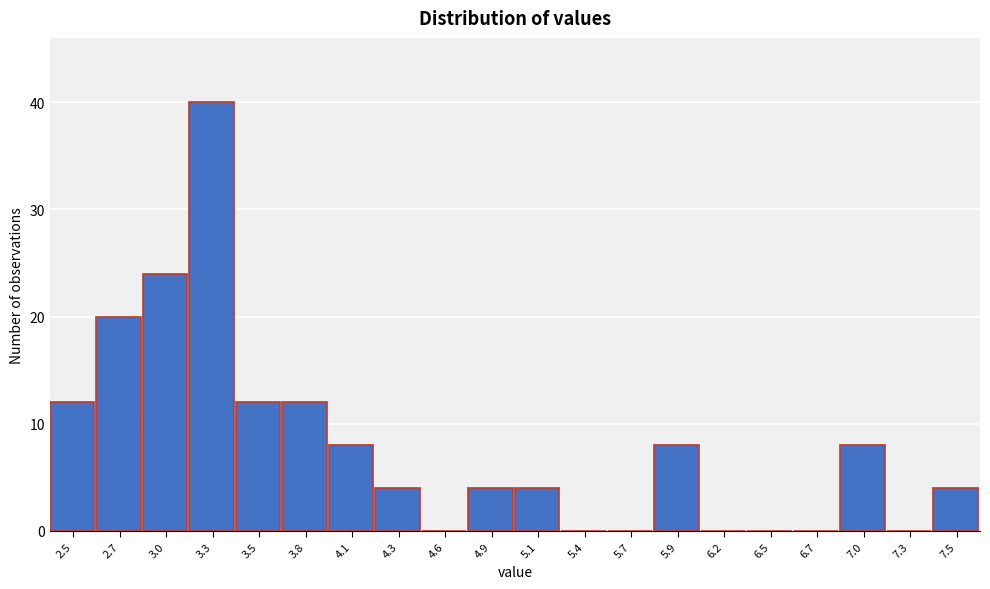

Reading left to right, list all the values displayed in this chart.

2.5=12	2.7=20	3.0=24	3.3=40	3.5=12	3.8=12	4.1=8	4.3=4	4.6=0	4.9=4	5.1=4	5.4=0	5.7=0	5.9=8	6.2=0	6.5=0	6.7=0	7.0=8	7.3=0	7.5=4